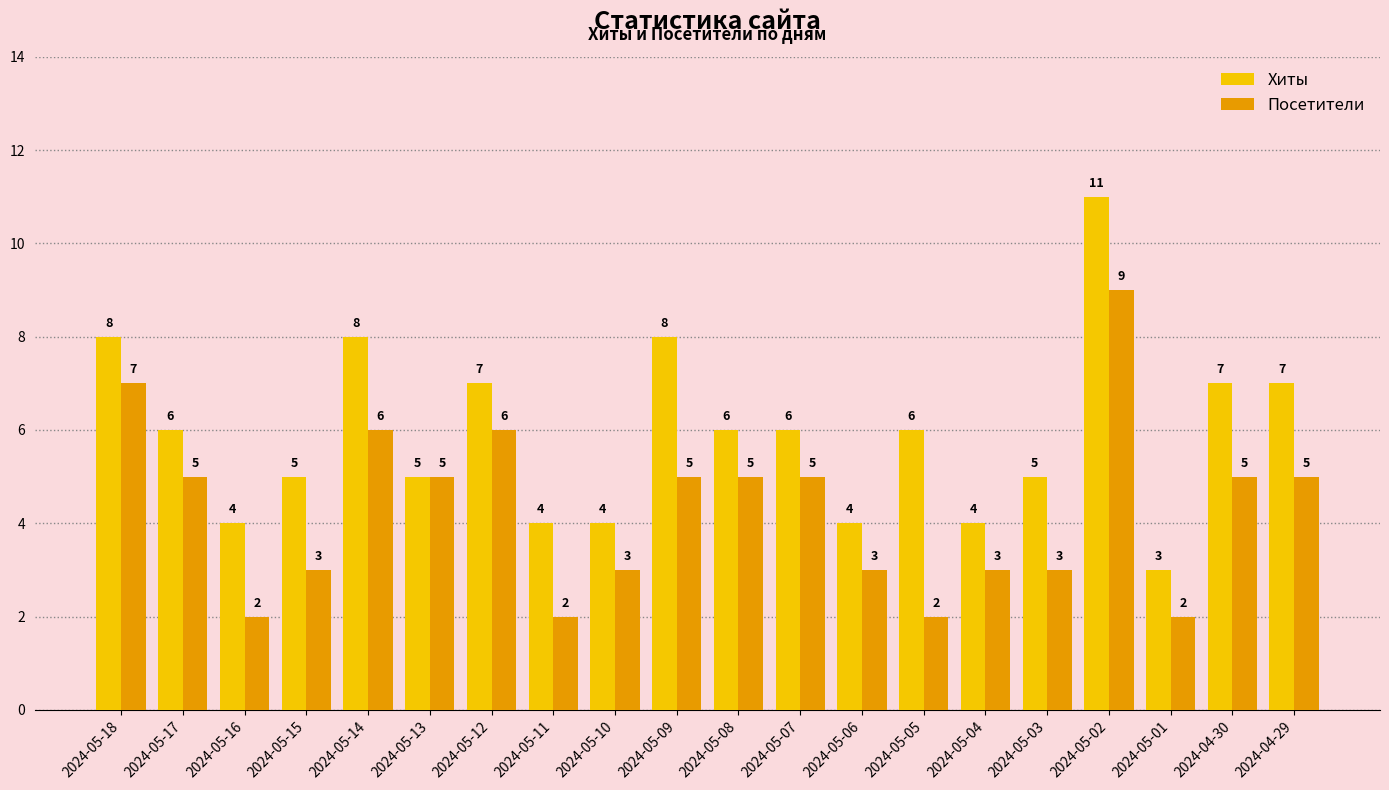

Is the value of Хиты at 2024-05-16 greater than the value of Посетители at 2024-05-06?

Yes